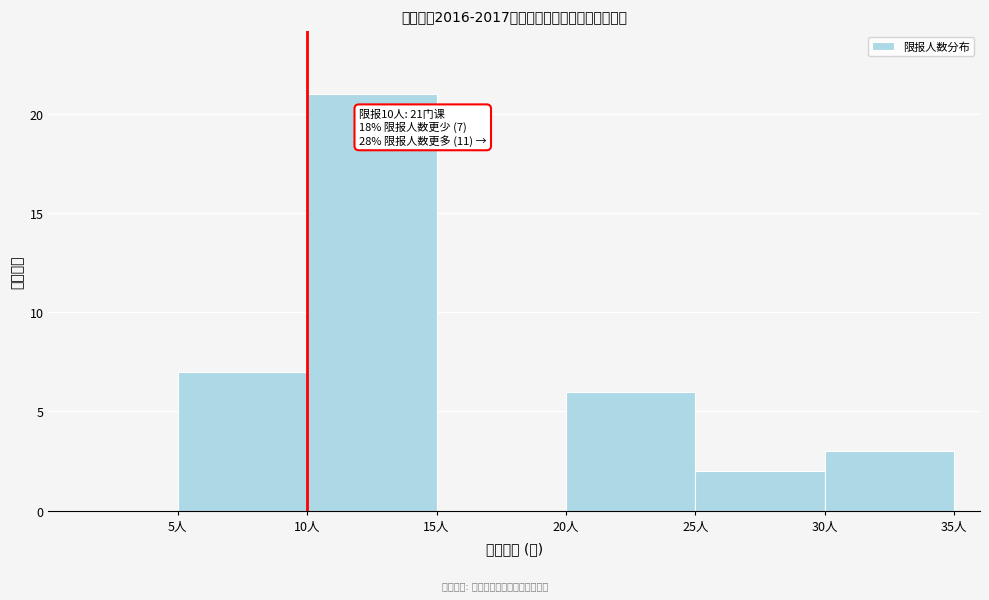

Which range on the x-axis has the tallest bar?

10 to 15